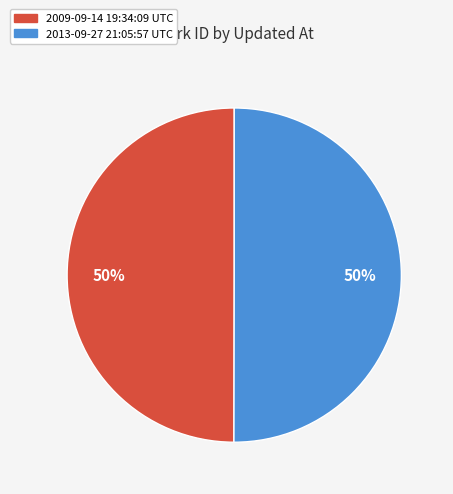

Combined, do 2009-09-14 19:34:09 UTC and 2013-09-27 21:05:57 UTC account for over 50%?

Yes